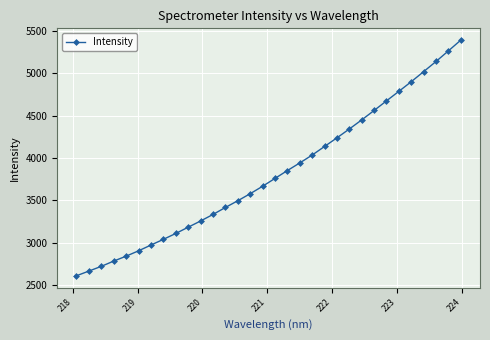

What is the sum of all values?

122017.6